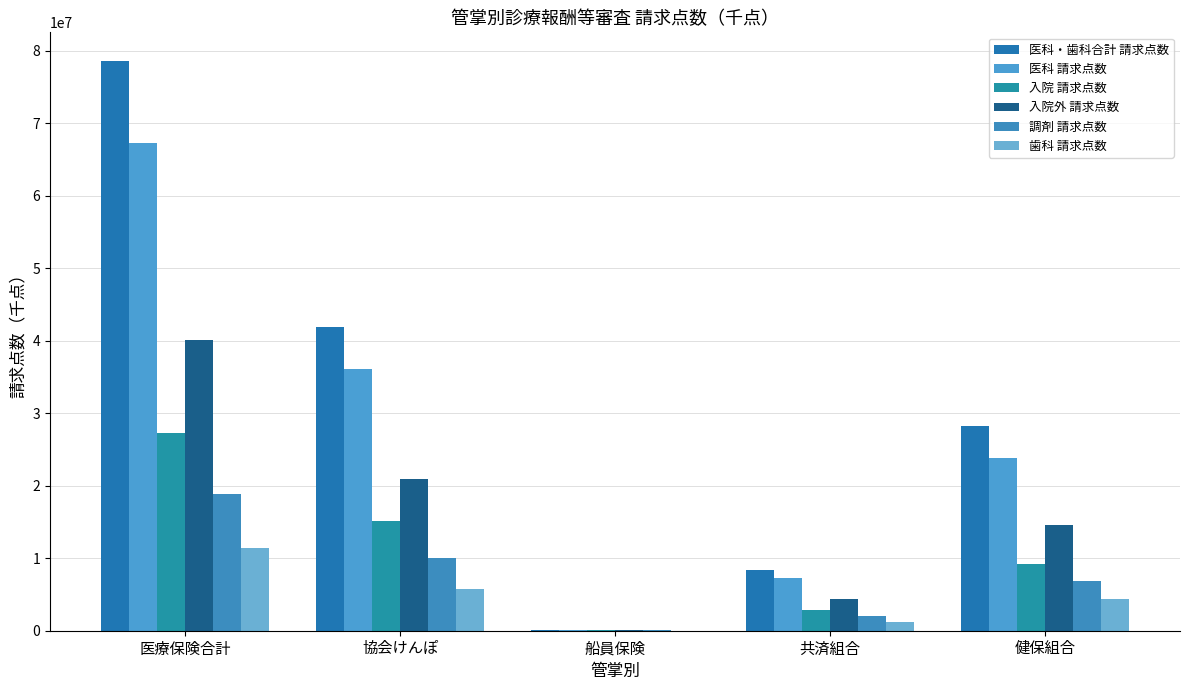

Reading left to right, extract all data points from this chart.

医科・歯科合計 請求点数: 医療保険合計=78579611.9	協会けんぽ=41831450.0	船員保険=154678.7	共済組合=8408600.9	健保組合=28184882.3
医科 請求点数: 医療保険合計=67223777.9	協会けんぽ=36032685.4	船員保険=135453.7	共済組合=7204032.3	健保組合=23851606.5
入院 請求点数: 医療保険合計=27199503.3	協会けんぽ=15120040.6	船員保険=67304.1	共済組合=2790535.3	健保組合=9221623.3
入院外 請求点数: 医療保険合計=40024274.6	協会けんぽ=20912644.8	船員保険=68149.6	共済組合=4413497.0	健保組合=14629983.3
調剤 請求点数: 医療保険合計=18911573.2	協会けんぽ=10001350.2	船員保険=37917.2	共済組合=2043156.4	健保組合=6829149.3
歯科 請求点数: 医療保険合計=11355834.0	協会けんぽ=5798764.6	船員保険=19225.0	共済組合=1204568.7	健保組合=4333275.8